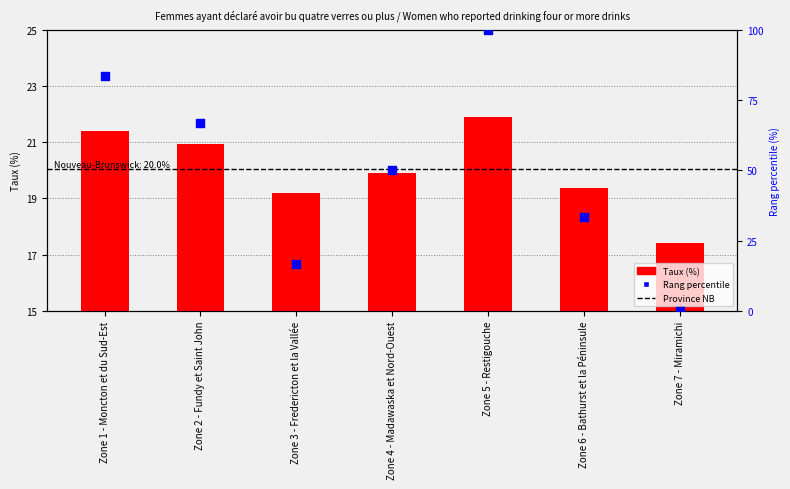

At which category is the sum across all series the highest?

Zone 5 - Restigouche